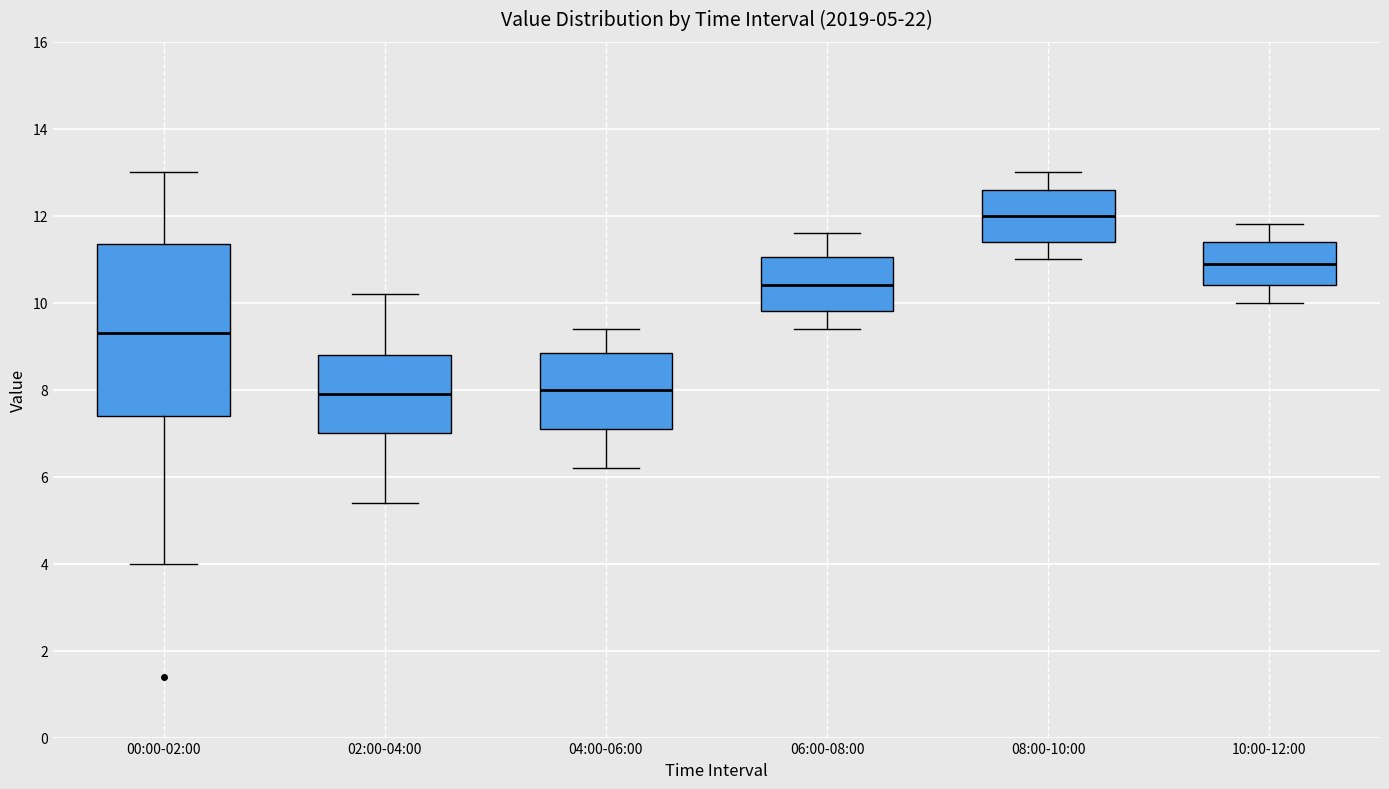

Where is the lower edge of the box for 10:00-12:00 on the y-axis? The values are not printed on the chart, so give them approximately, as read against the axis.

10.4